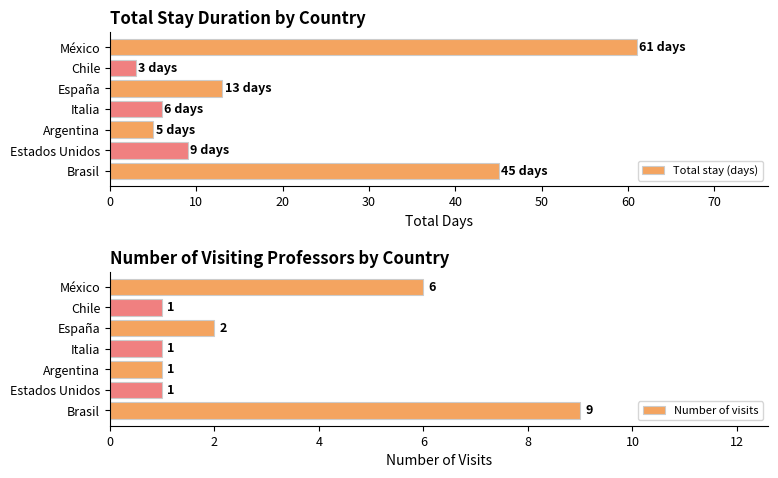

How many groups of bars are there?

7